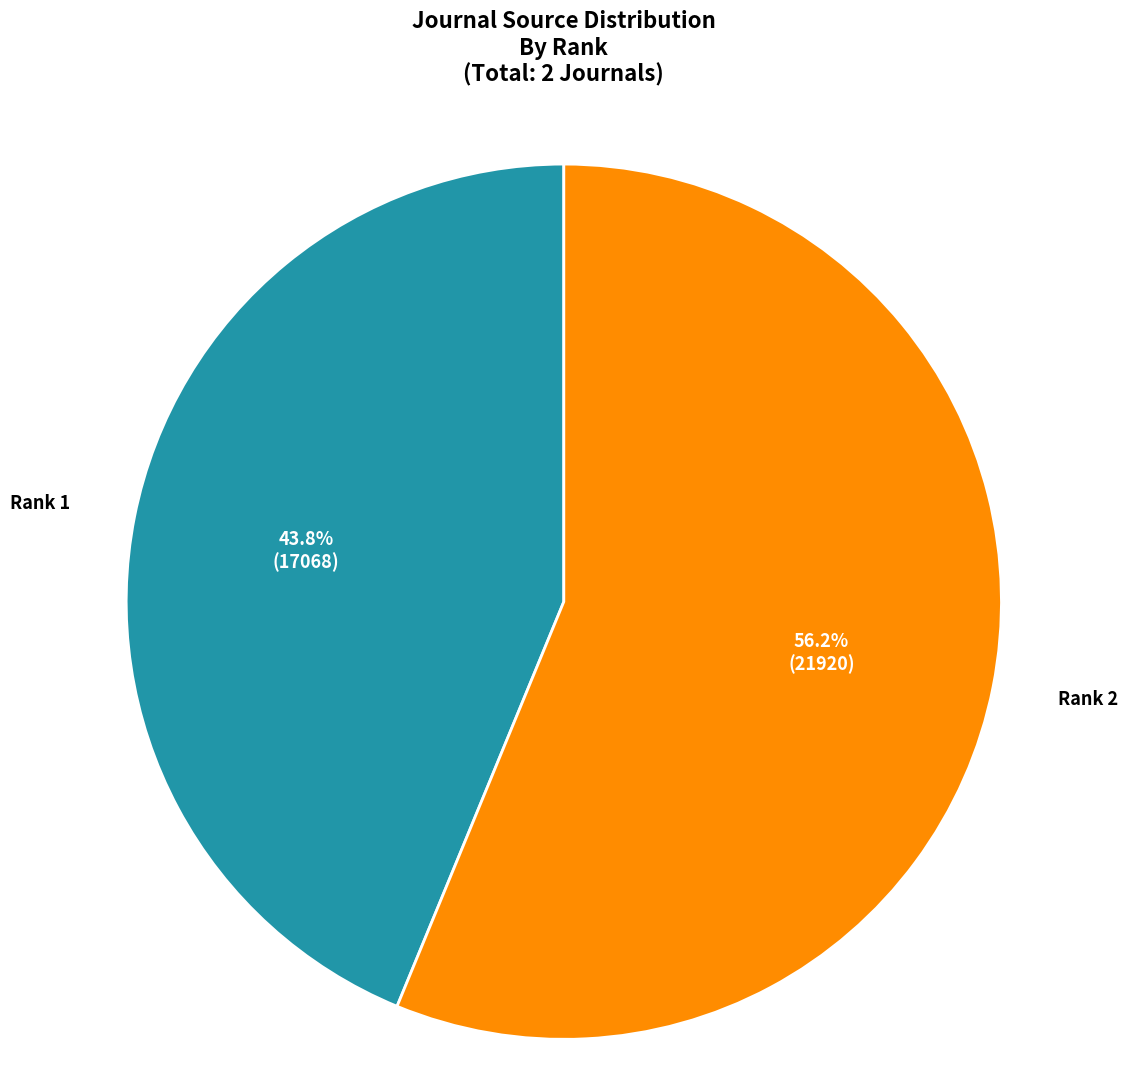

Is there a majority slice in this chart?

Yes